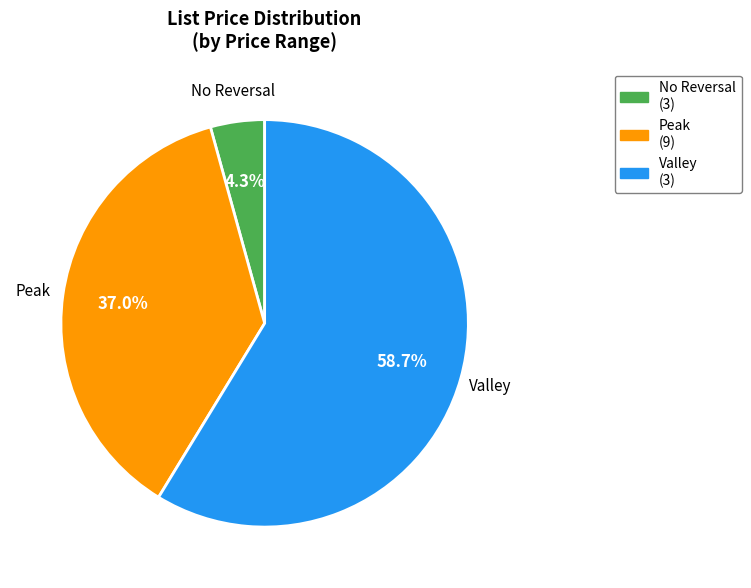

Does Peak represent more than half of the total?

No